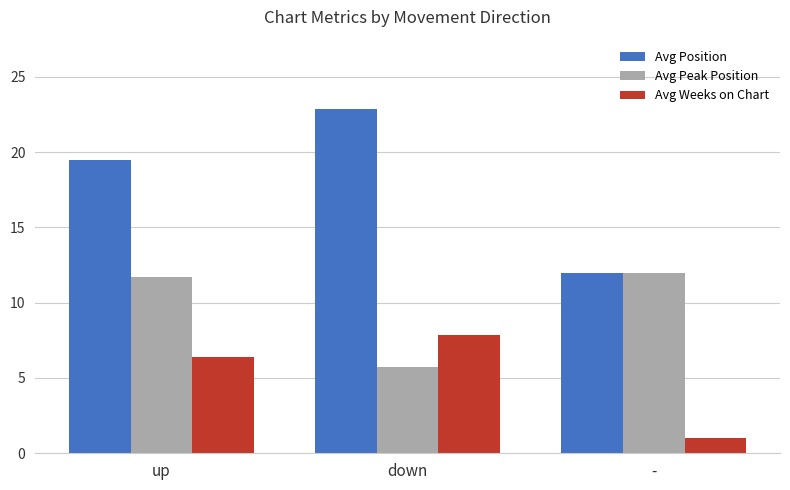

What is the label of the 2nd bar from the right?

down